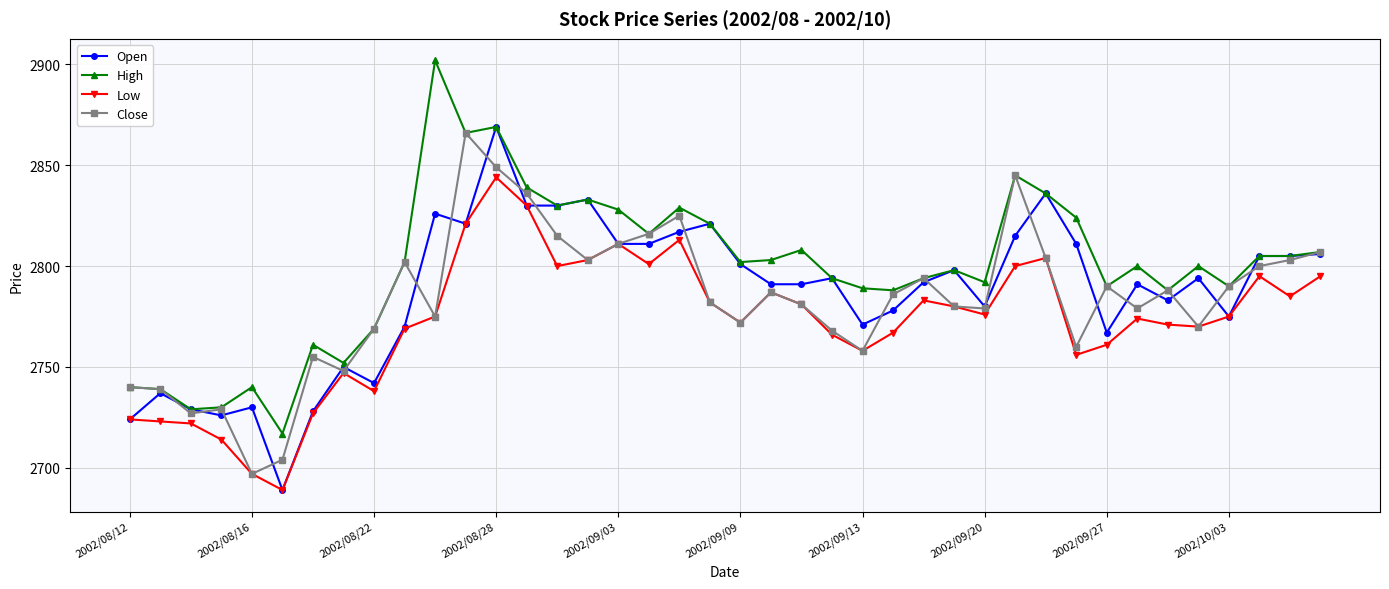

True or false: Open has more than 0 points higher than both neighbors.

True